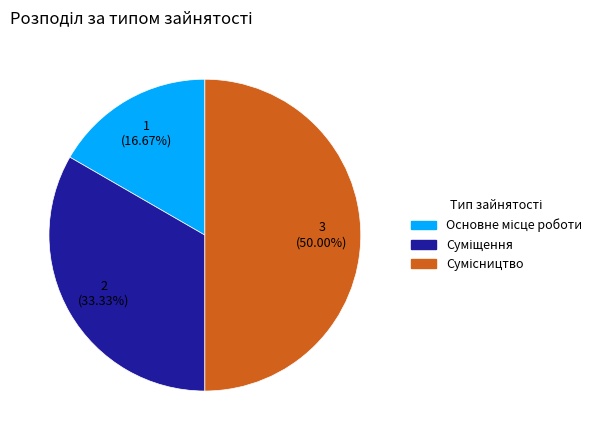

Count the number of slices in the pie.

3